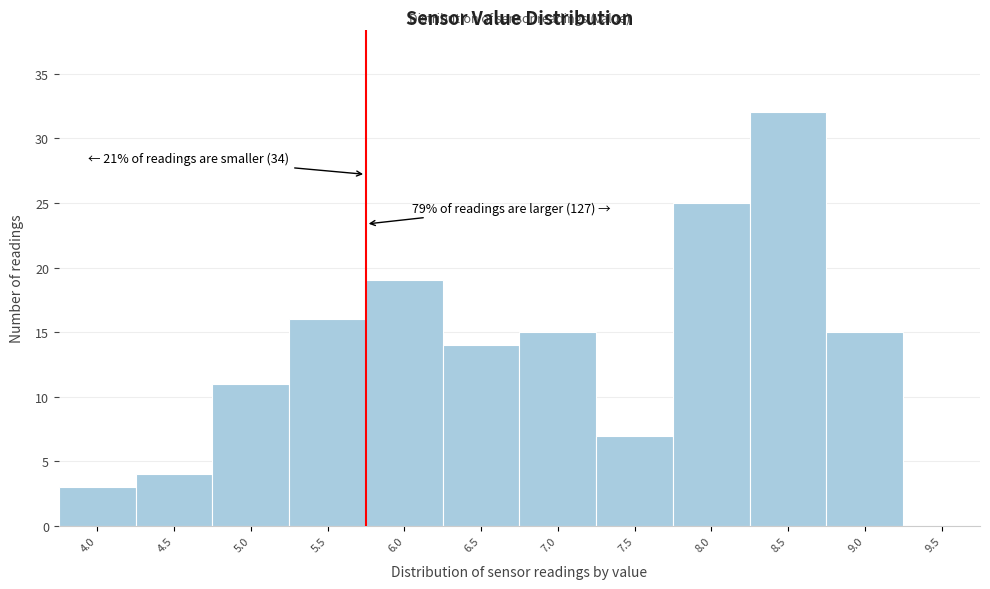

Reading left to right, what are all the values shown in this chart?

4.0=3	4.5=4	5.0=11	5.5=16	6.0=19	6.5=14	7.0=15	7.5=7	8.0=25	8.5=32	9.0=15	9.5=0